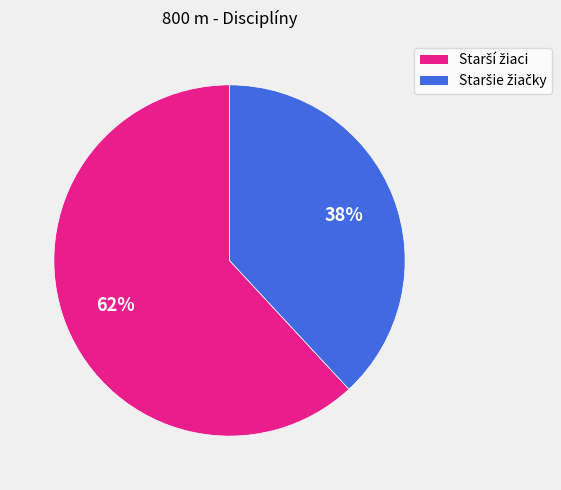

Is there any slice that represents more than half of the pie?

Yes